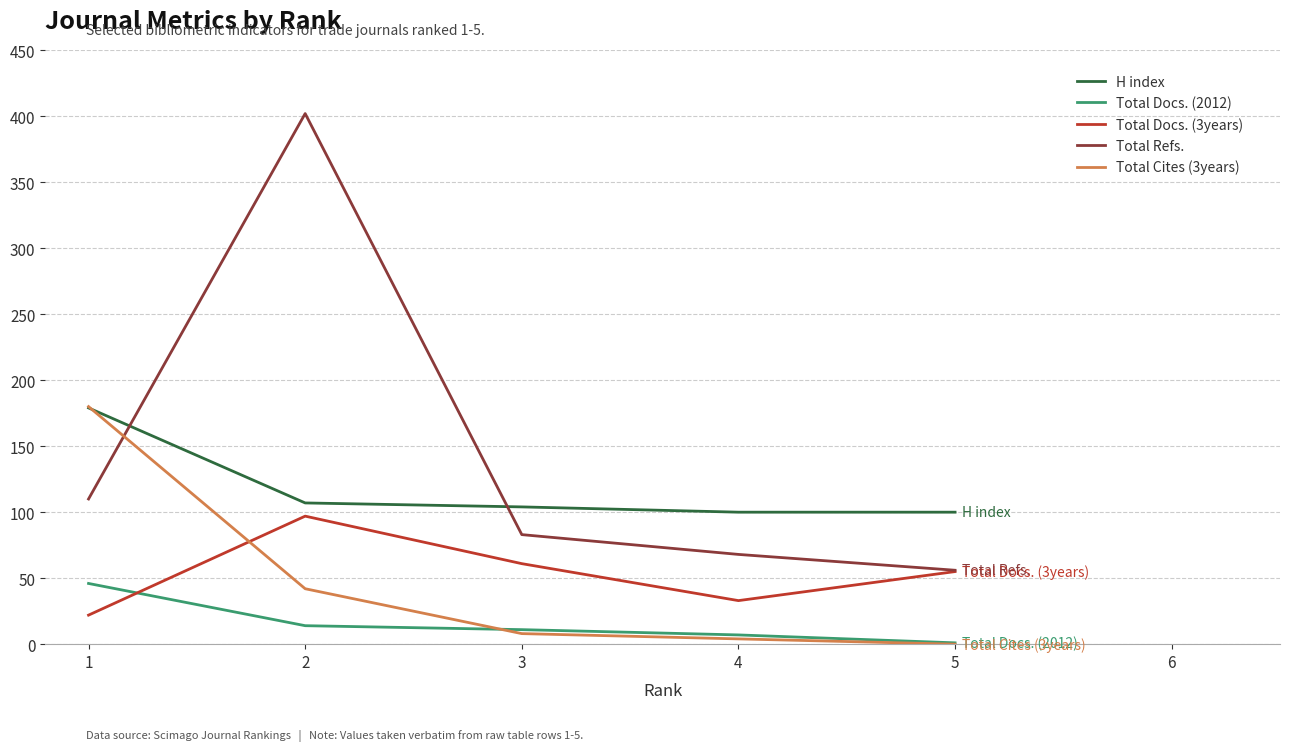

What is the greatest value displayed?

402